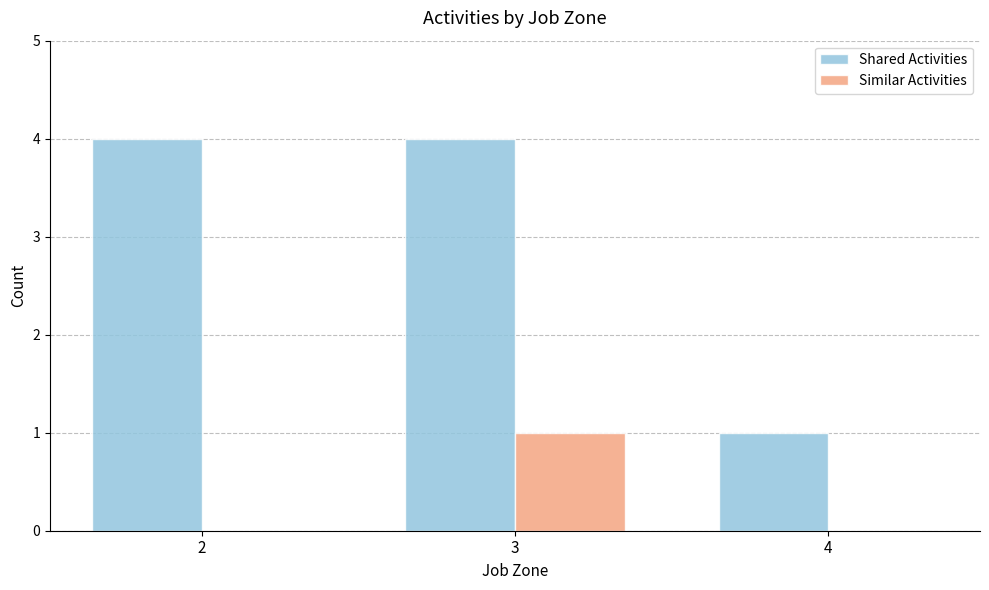

Reading right to left, extract all data points from this chart.

Shared Activities: 4=1	3=4	2=4
Similar Activities: 4=0	3=1	2=0